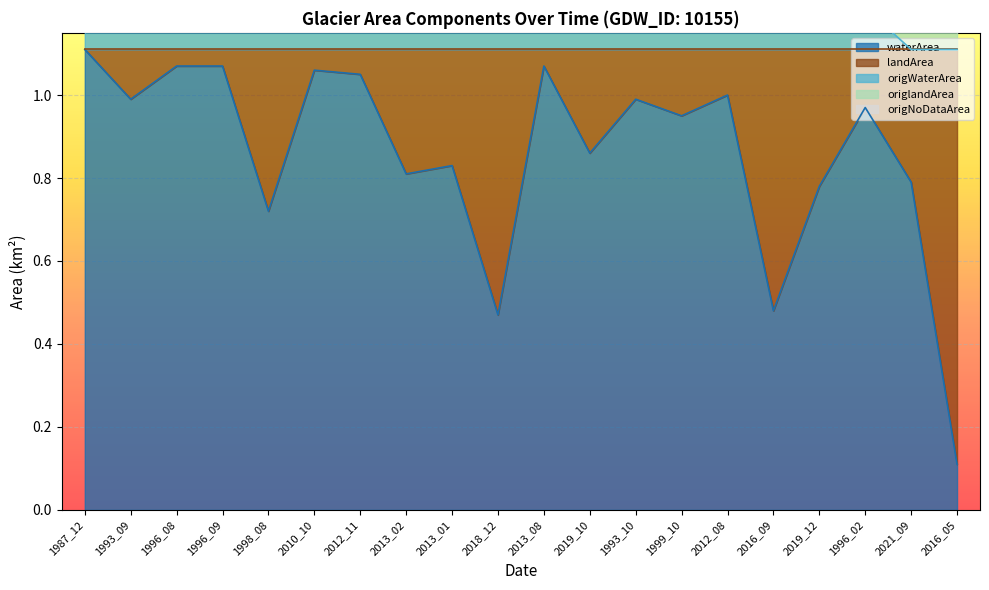

What value does the waterArea series have at 1996_09?

1.1